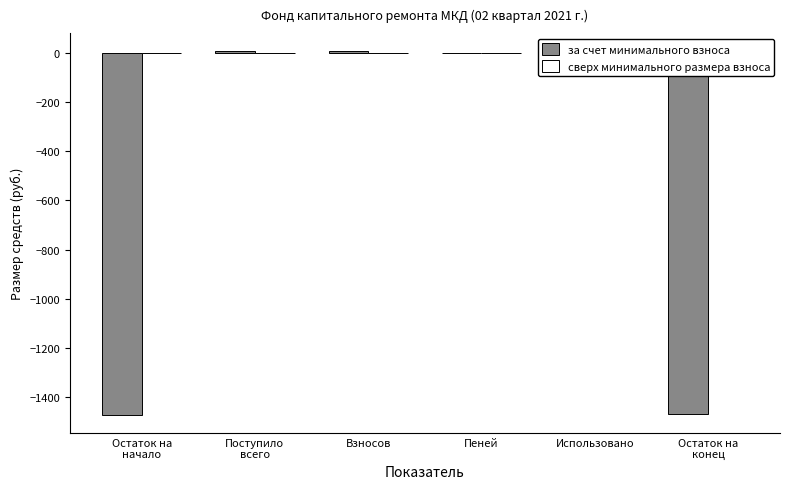

How many series are shown in this chart?

1